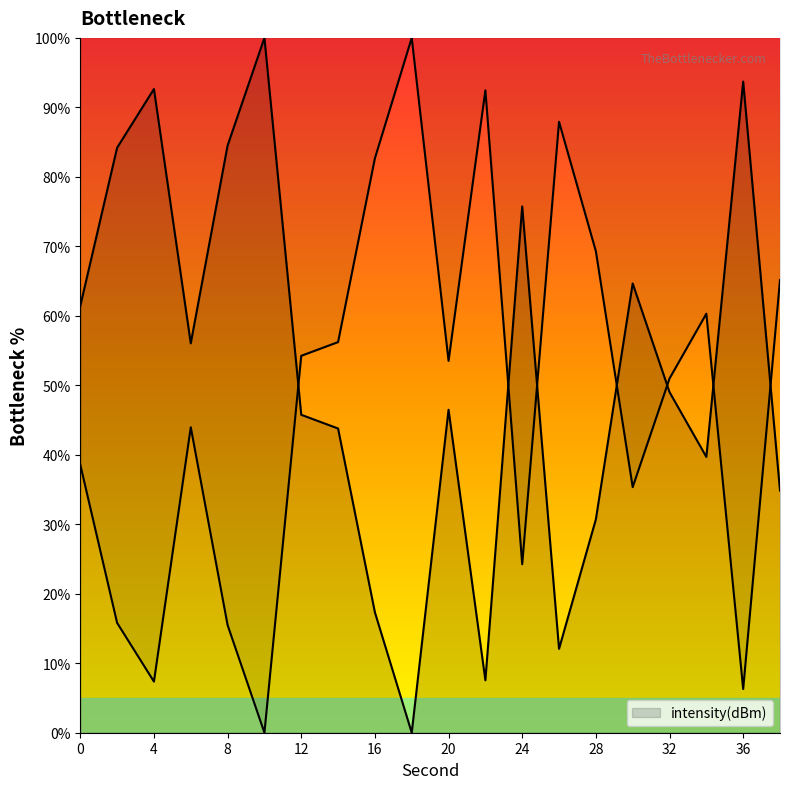

Rank the categories by value from lowest to highest.

18, 22, 26, 16, 28, 38, 34, 14, 12, 20, 32, 6, 0, 30, 24, 2, 8, 4, 36, 10